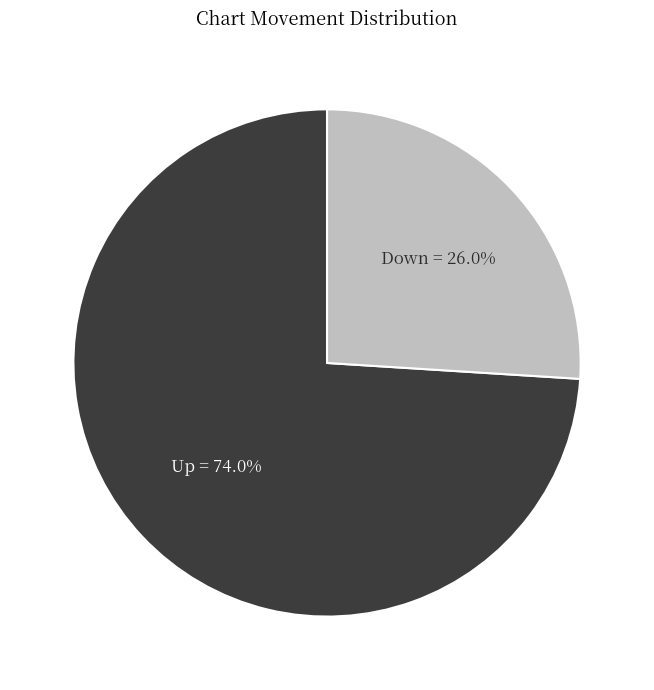

Is there any slice that represents more than half of the pie?

Yes